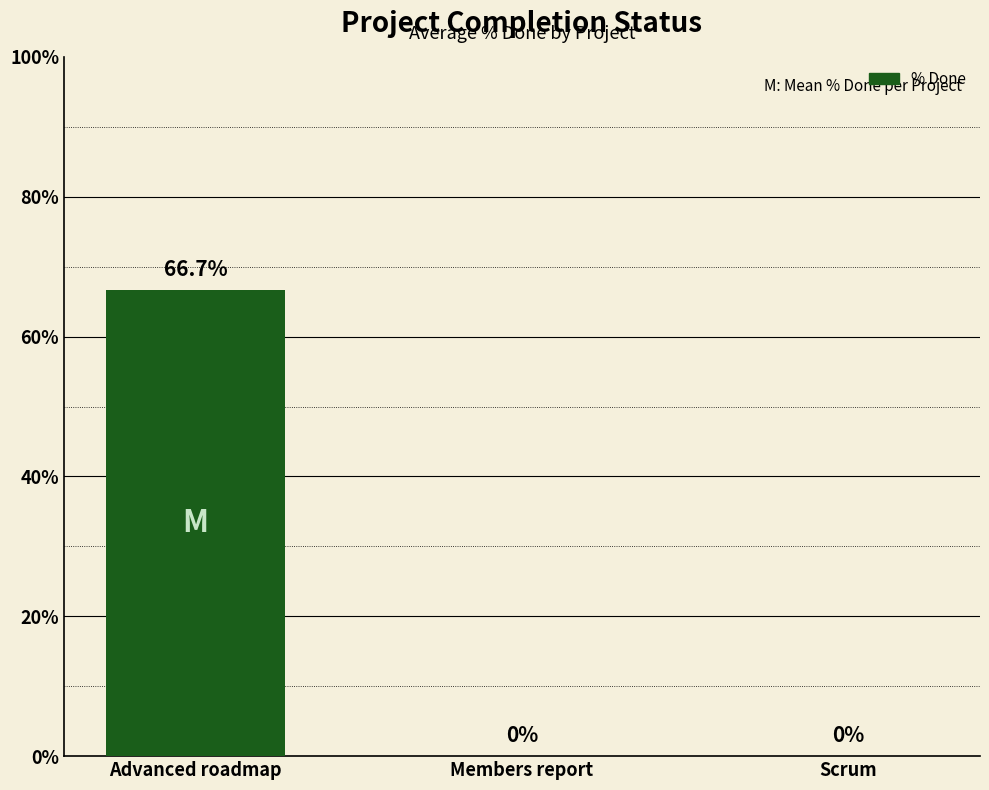

True or false: the data shows -29.5 at Members report.

False